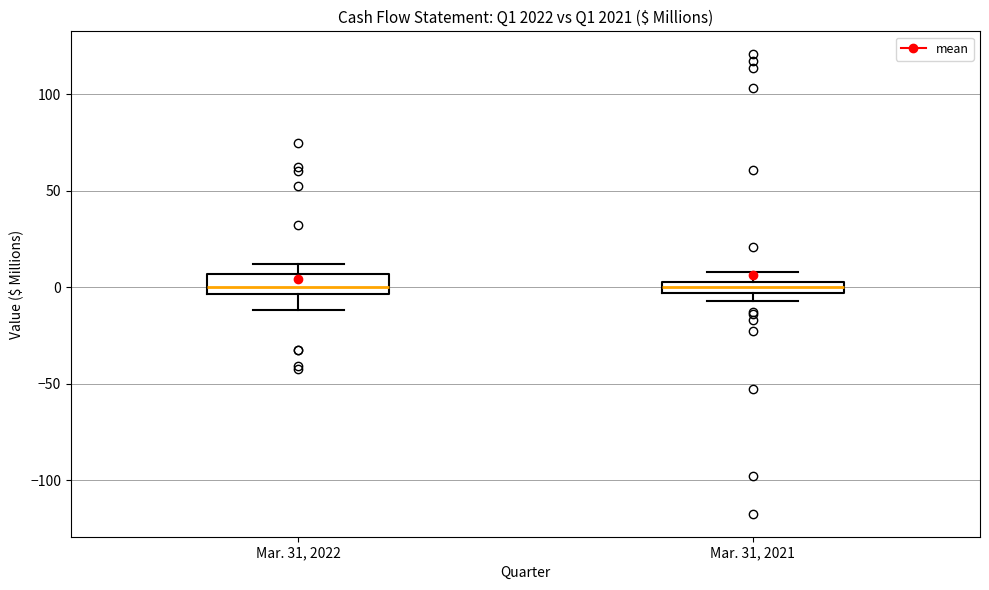

Where is the upper edge of the box for Mar. 31, 2022 on the y-axis? The values are not printed on the chart, so give them approximately, as read against the axis.

5